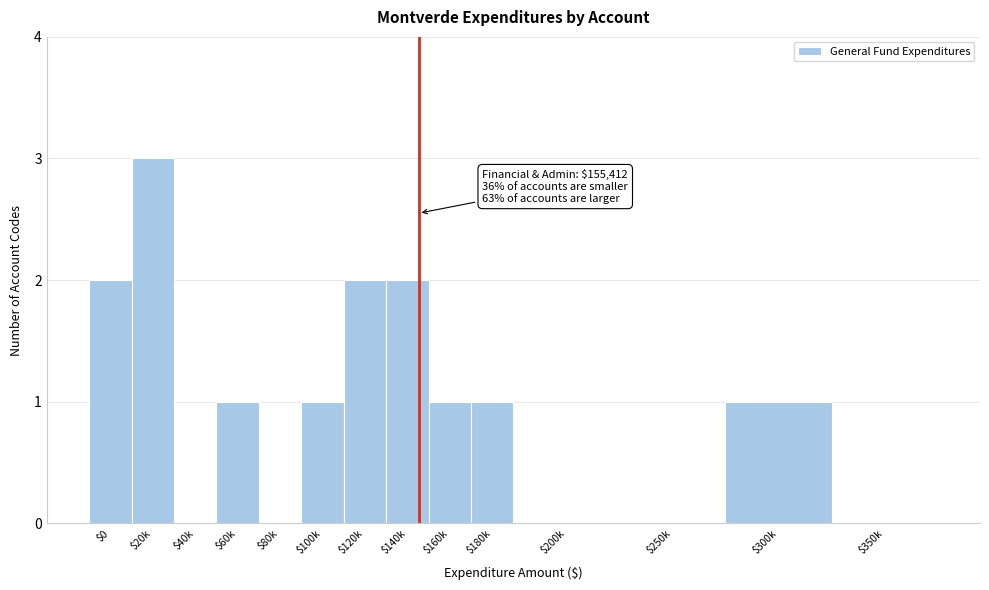

What is the sum of all values?

14